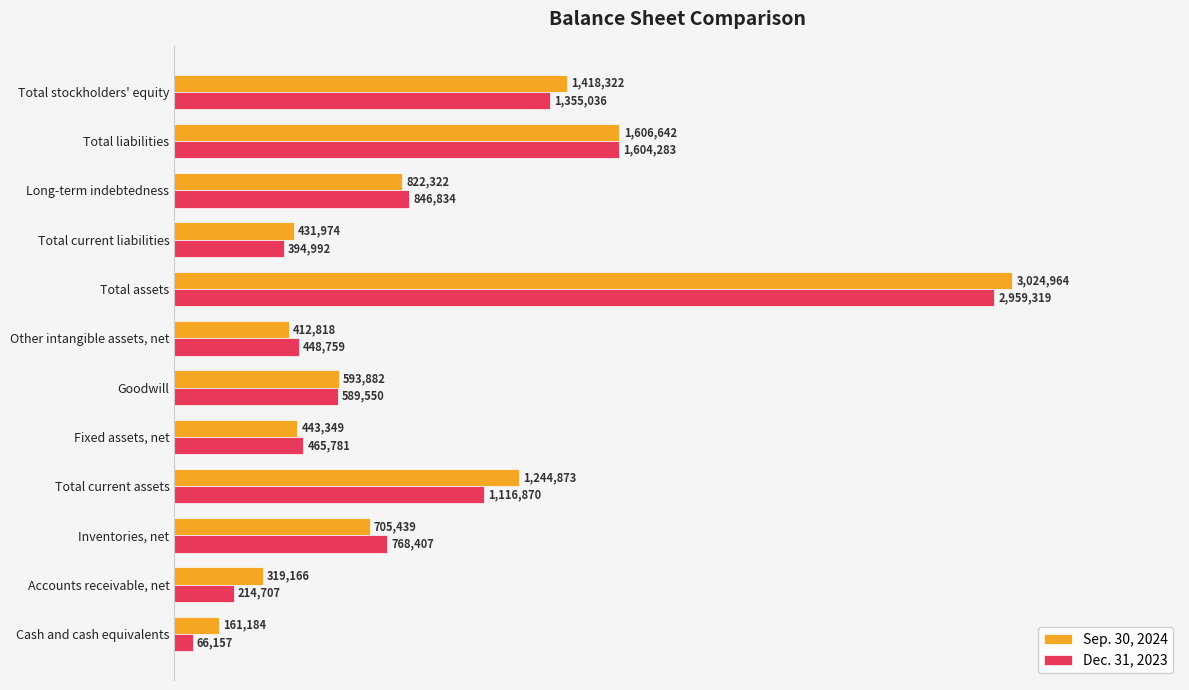

What are all the series names shown in the legend?

Sep. 30, 2024, Dec. 31, 2023